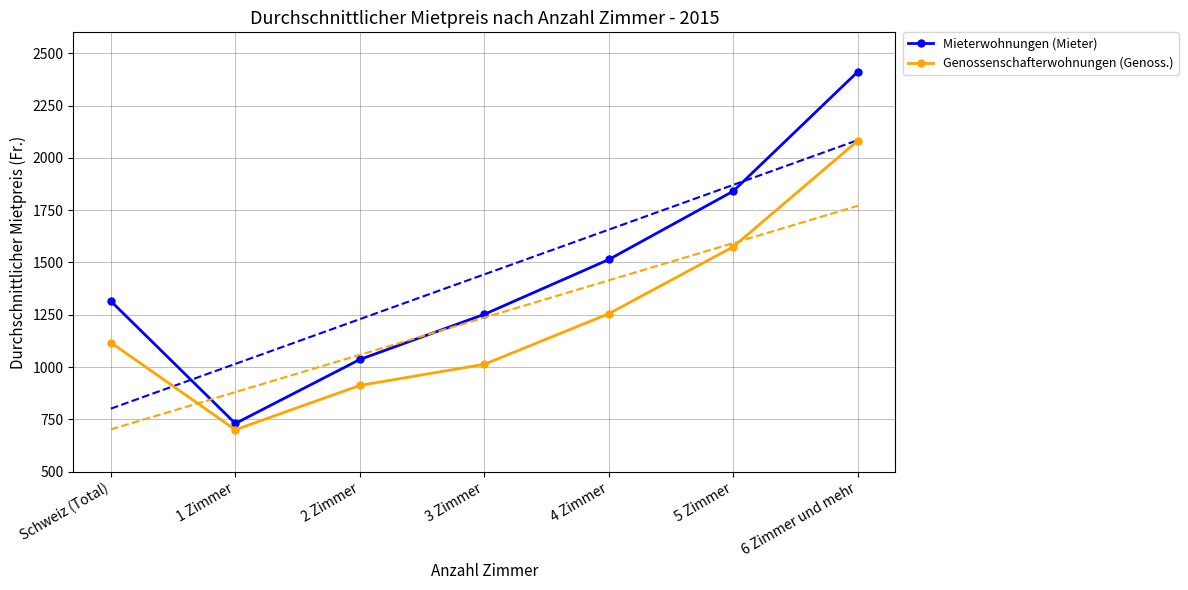

List the series in order of their overall mean, lowest first.

Genossenschafterwohnungen (Genoss.), Mieterwohnungen (Mieter)